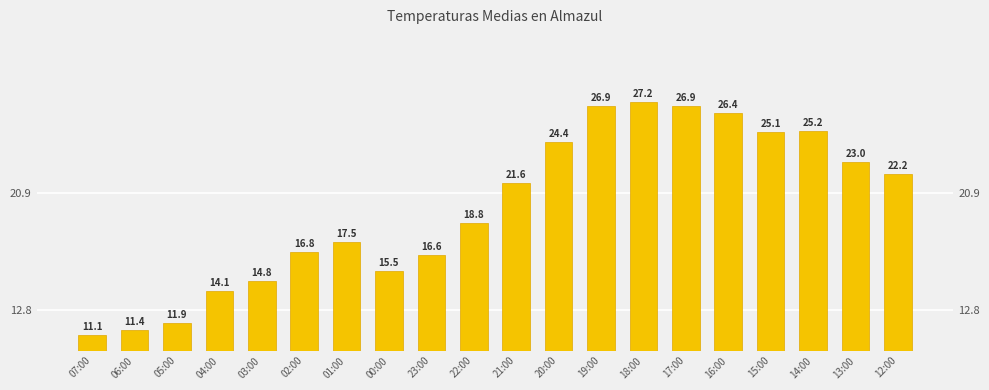

Are the bars horizontal?

No